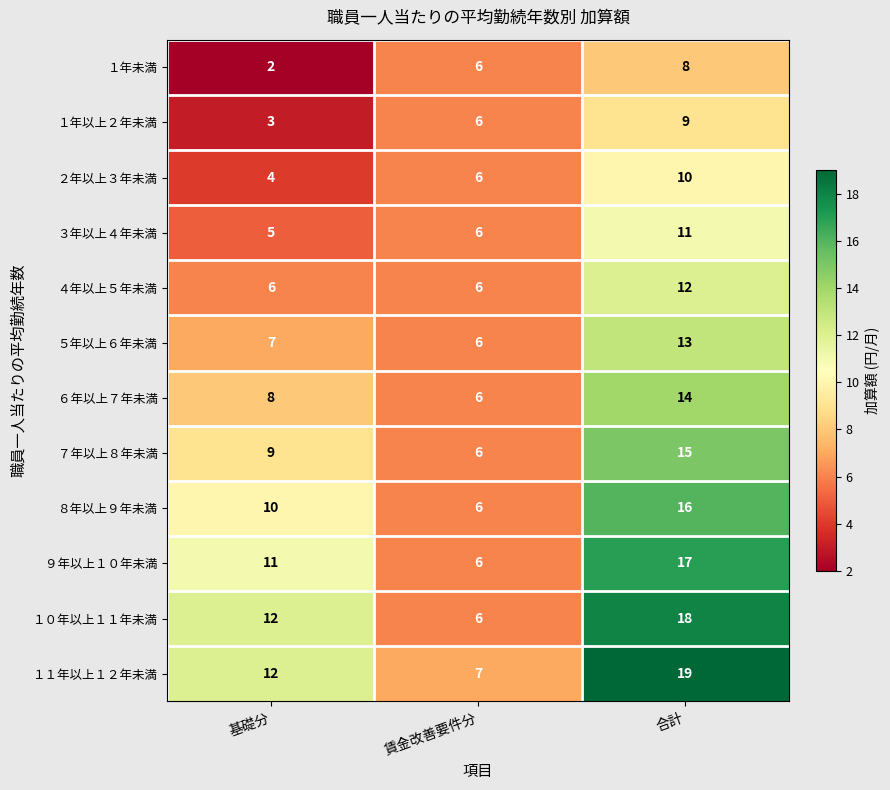

What is the average value of the ２年以上３年未満 series?

7